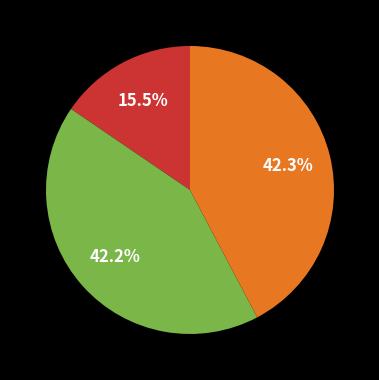

Is there a majority slice in this chart?

No